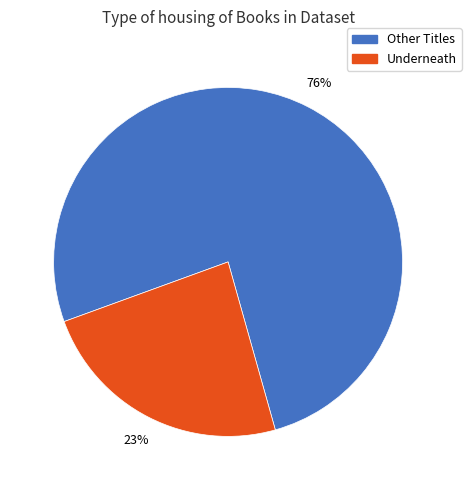

Is it true that Underneath is 24% of the pie?

True